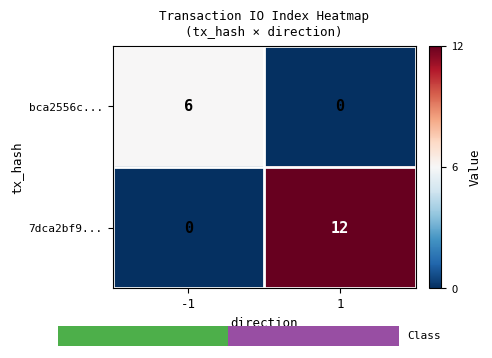

Reading left to right, list all the values displayed in this chart.

bca2556c...: -1=6	1=0
7dca2bf9...: -1=0	1=12